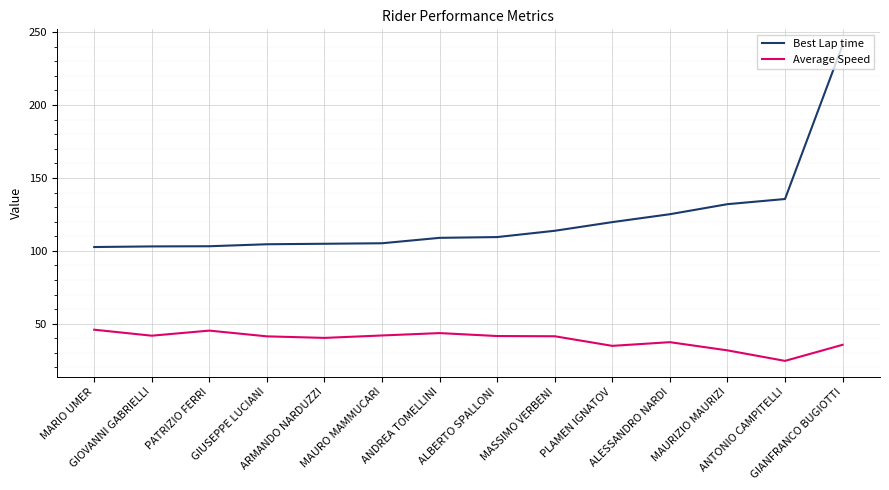

At which label does Best Lap time reach its peak?

GIANFRANCO BUGIOTTI